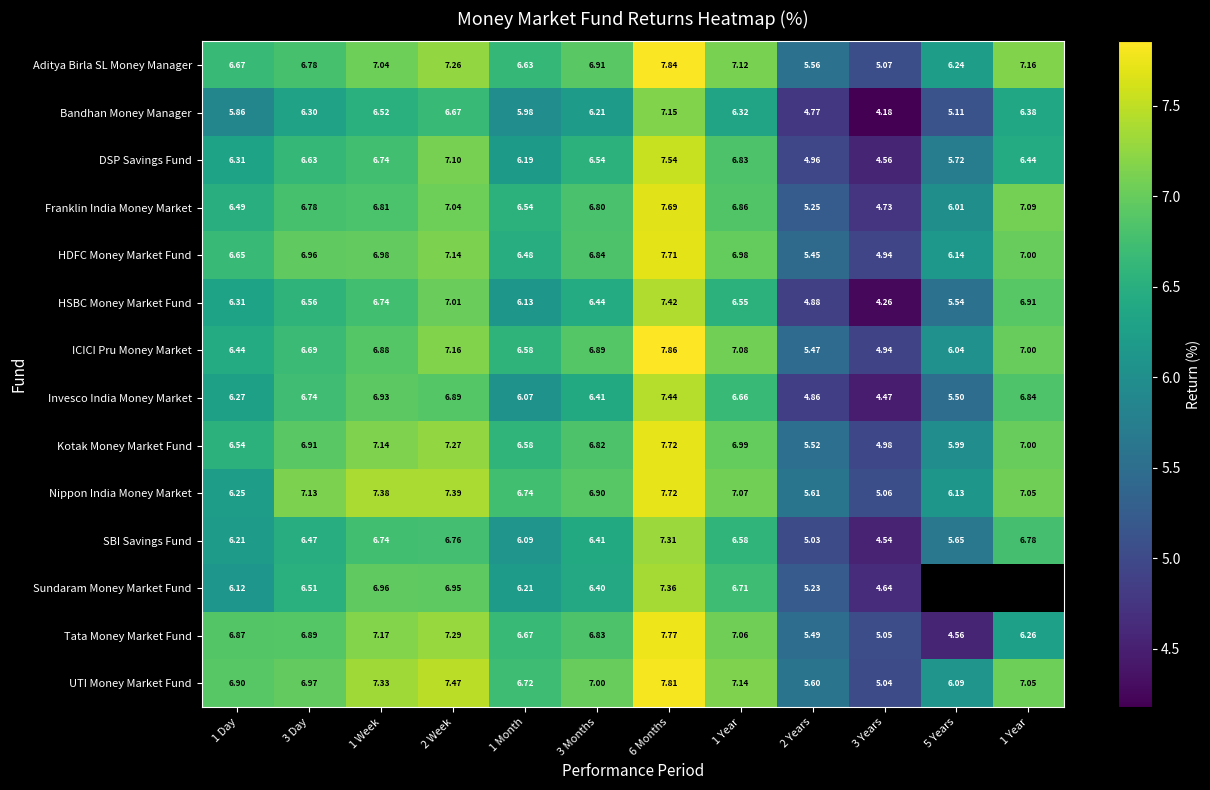

Count the number of data series in this chart.

14